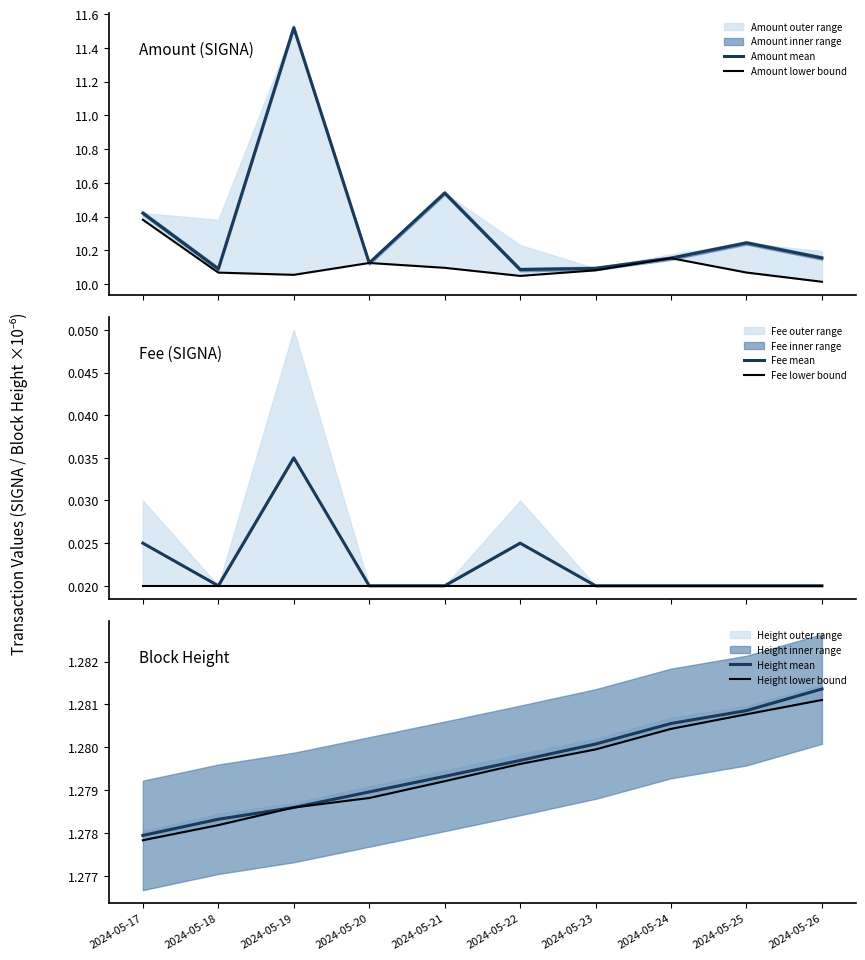

Which series has the largest range (max minus min)?

Amount mean